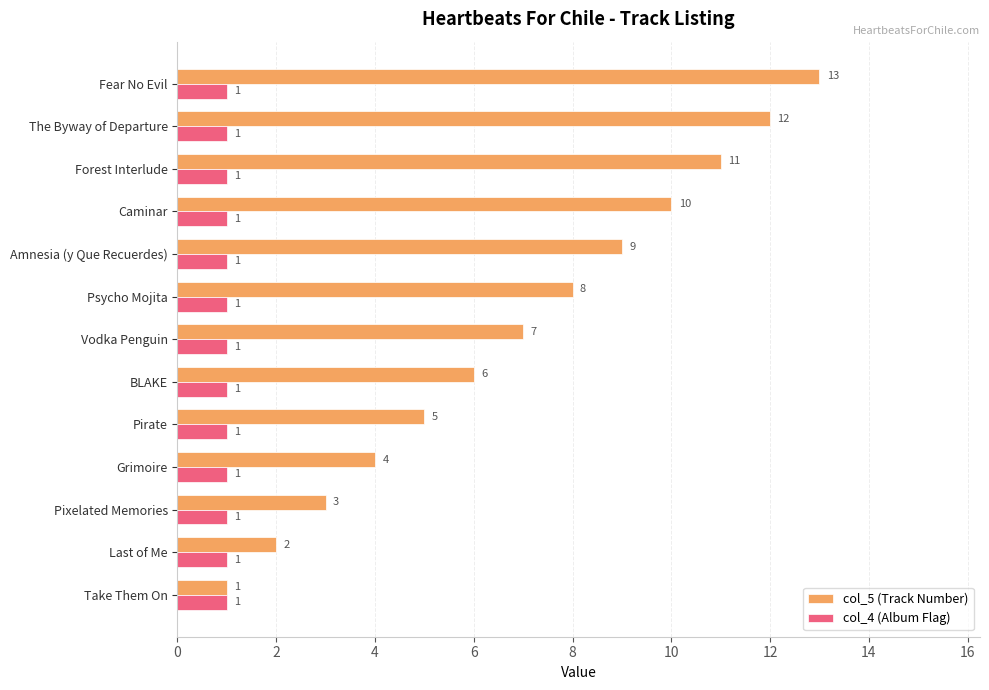

What is the total value across all series at Pixelated Memories?

4